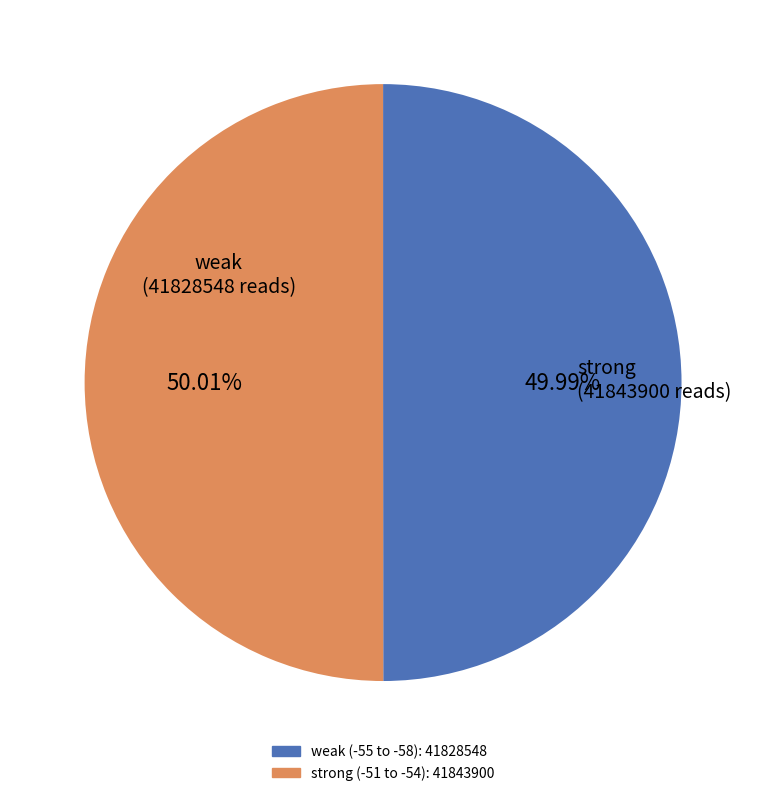

How many segments does this pie chart have?

2